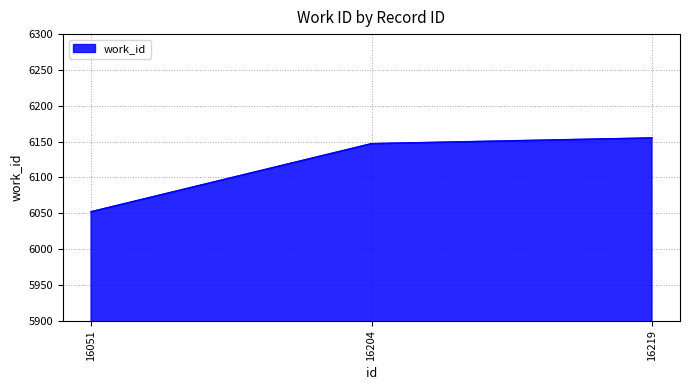

Reading left to right, list all the values displayed in this chart.

6052	6147	6155